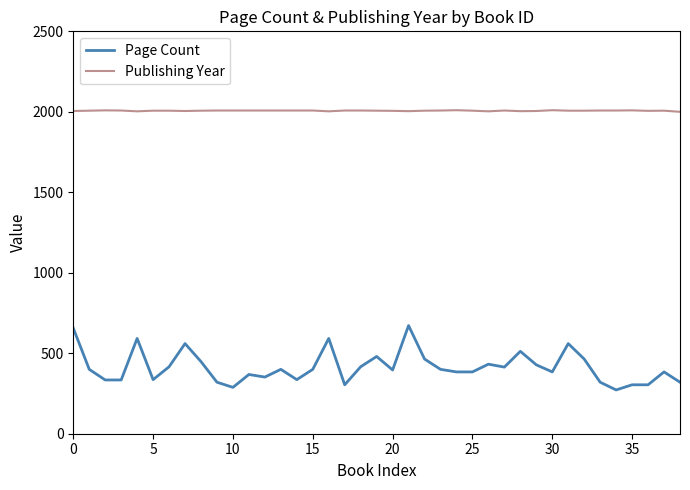

Which series has the largest total across all categories?

Publishing Year